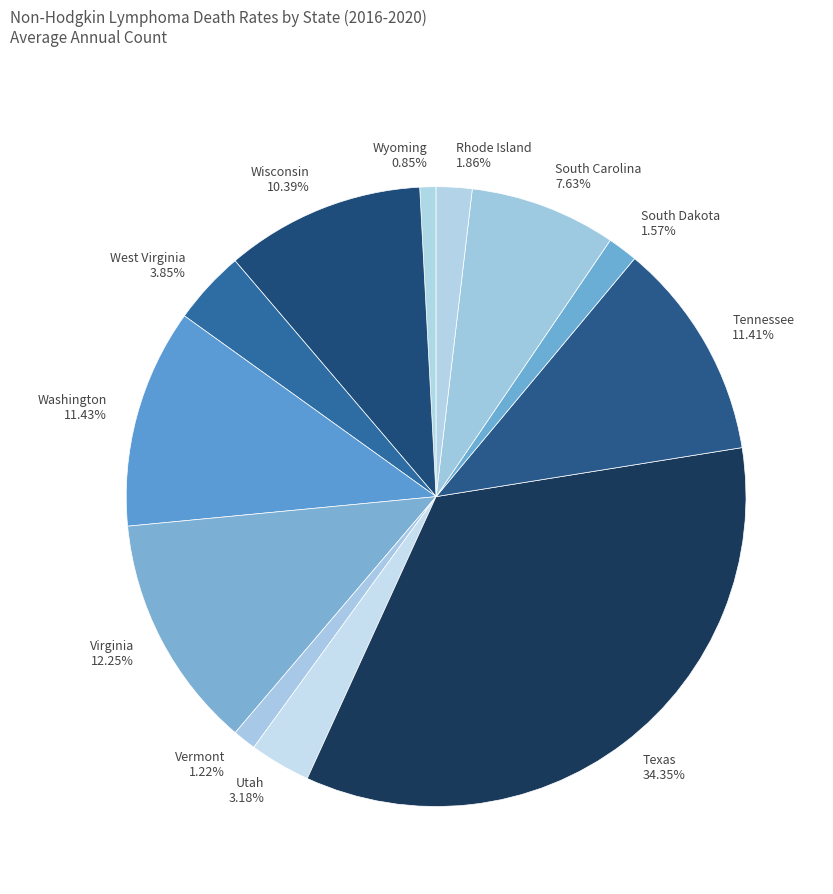

The Tennessee slice represents 4% of the pie. True or false?

False